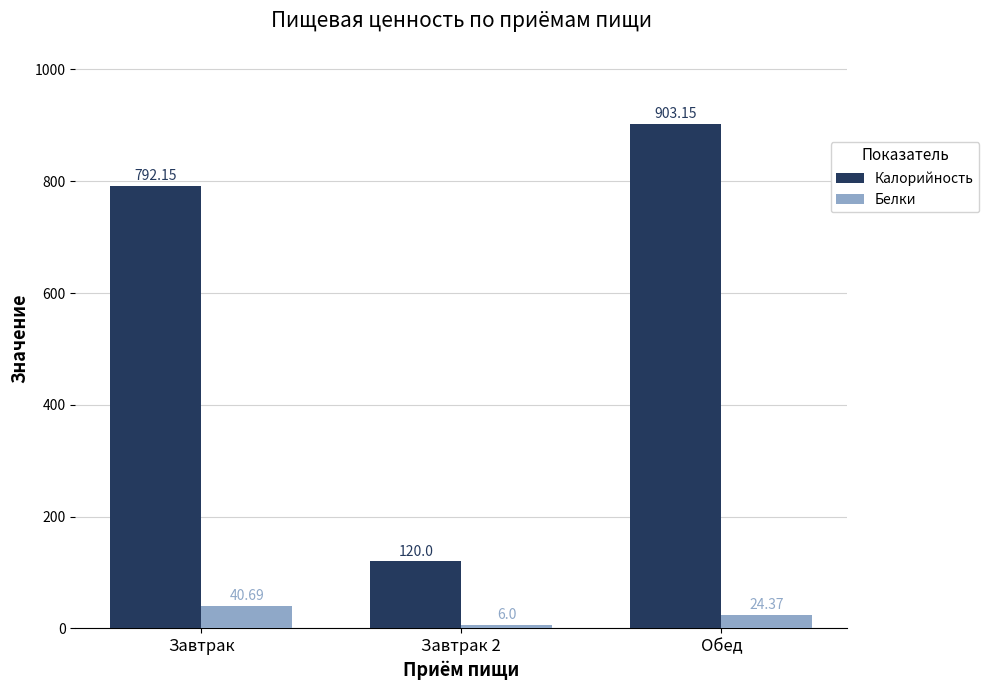

What is the approximate value of Белки at Завтрак?

40.7